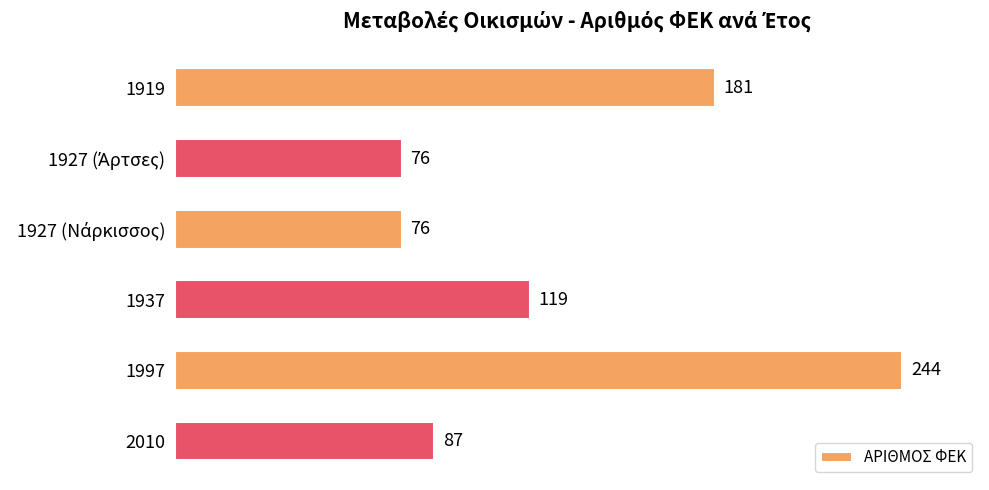

Approximately how many times larger is the value at 1937 compared to 1997?

0.5